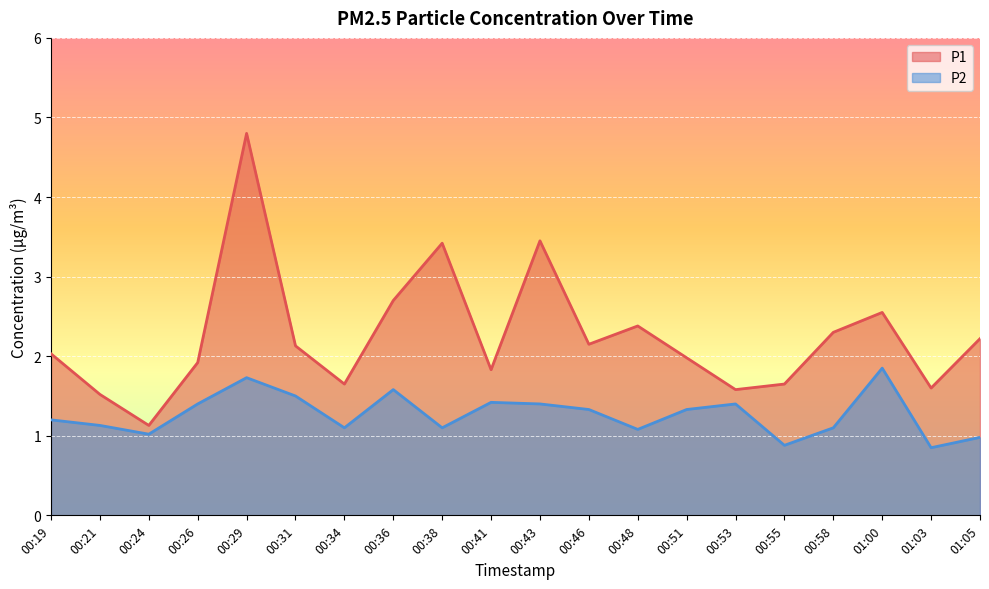

What is the difference between the maximum and second lowest values in the P2 series?

1.0